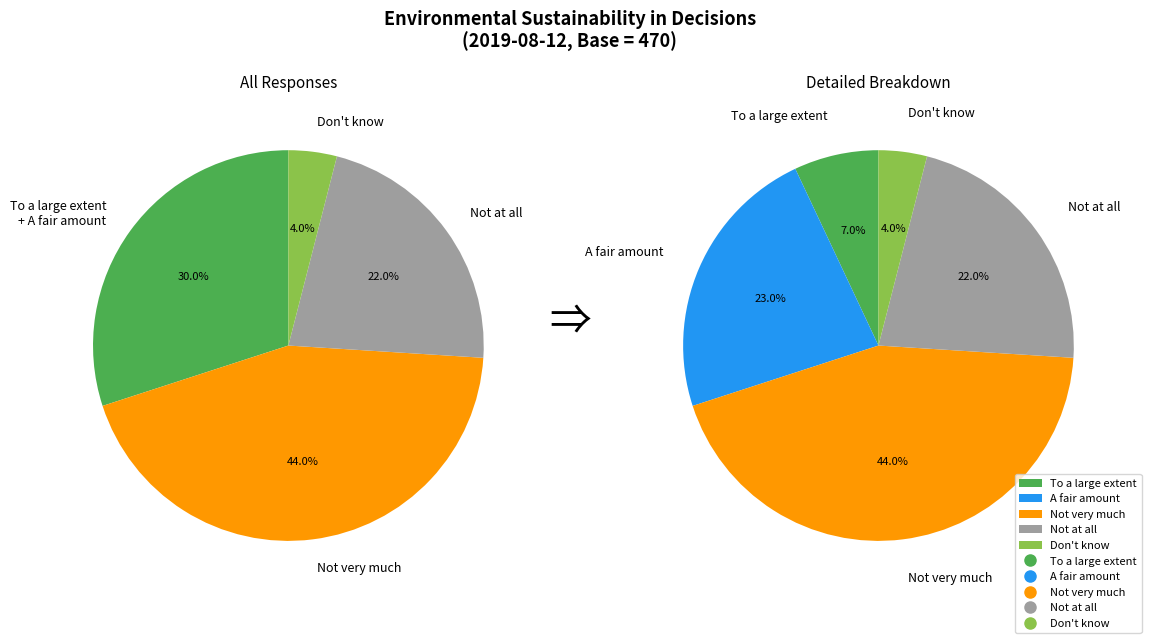

How many segments does this pie chart have?

5